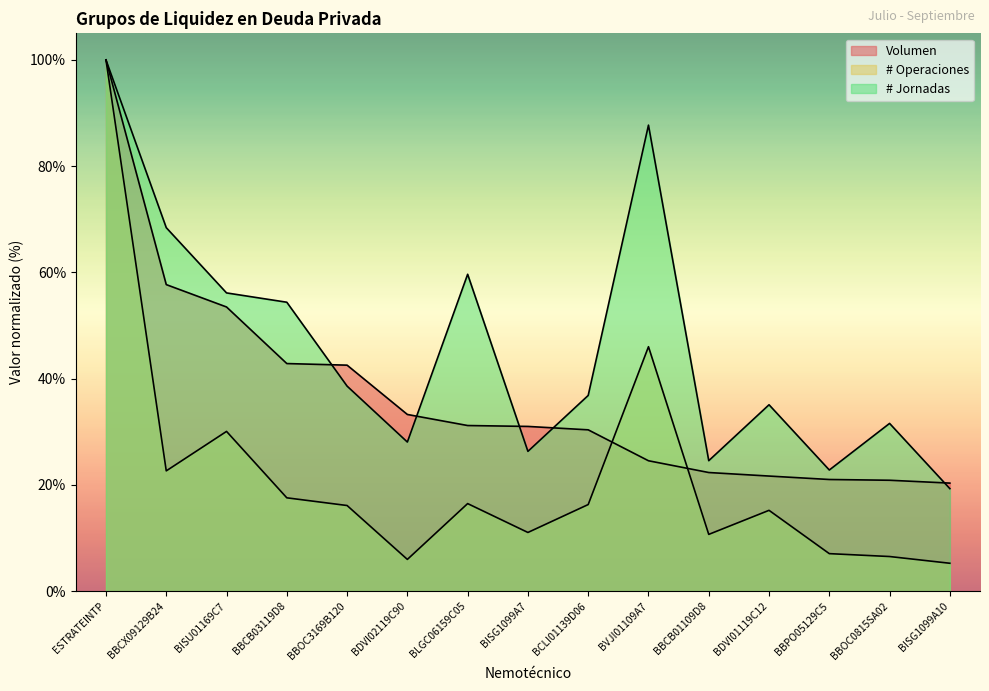

Reading right to left, what are all the values shown in this chart?

Volumen: BISG1099A10=20.3	BBOC0815SA02=20.9	BBPO05129C5=21.0	BDVI01119C12=21.7	BBCB01109D8=22.3	BVJI01109A7=24.5	BCLI01139D06=30.4	BISG1099A7=31.0	BLGC06159C05=31.2	BDVI02119C90=33.3	BBOC3169B120=42.5	BBCB03119D8=42.8	BISU01169C7=53.5	BBCX09129B24=57.7	ESTRATEINTP=100.0
# Operaciones: BISG1099A10=5.3	BBOC0815SA02=6.5	BBPO05129C5=7.1	BDVI01119C12=15.2	BBCB01109D8=10.7	BVJI01109A7=46.0	BCLI01139D06=16.3	BISG1099A7=11.1	BLGC06159C05=16.5	BDVI02119C90=6.0	BBOC3169B120=16.1	BBCB03119D8=17.6	BISU01169C7=30.1	BBCX09129B24=22.6	ESTRATEINTP=100.0
# Jornadas: BISG1099A10=19.3	BBOC0815SA02=31.6	BBPO05129C5=22.8	BDVI01119C12=35.1	BBCB01109D8=24.6	BVJI01109A7=87.7	BCLI01139D06=36.8	BISG1099A7=26.3	BLGC06159C05=59.6	BDVI02119C90=28.1	BBOC3169B120=38.6	BBCB03119D8=54.4	BISU01169C7=56.1	BBCX09129B24=68.4	ESTRATEINTP=100.0